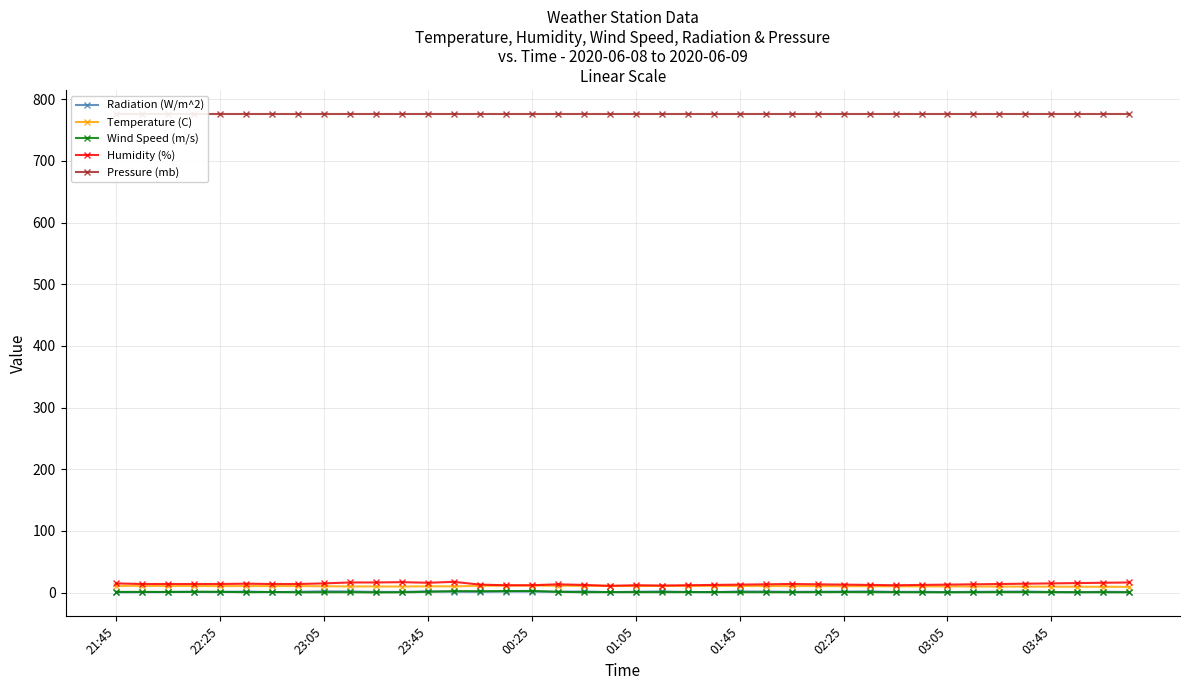

True or false: Humidity (%) has more than 1 points higher than both neighbors.

True